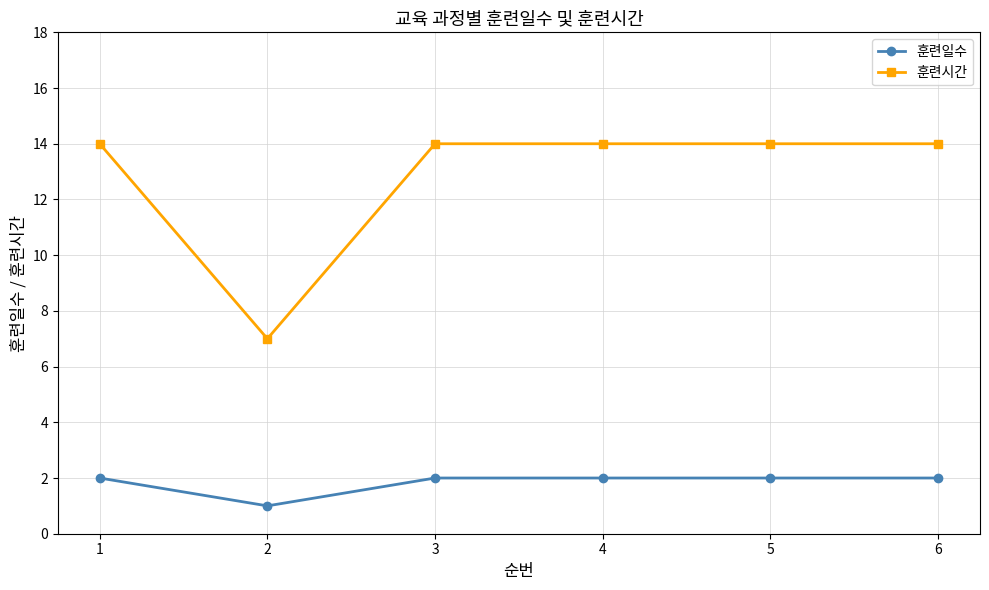

Does the chart display data point markers on the line(s)?

Yes